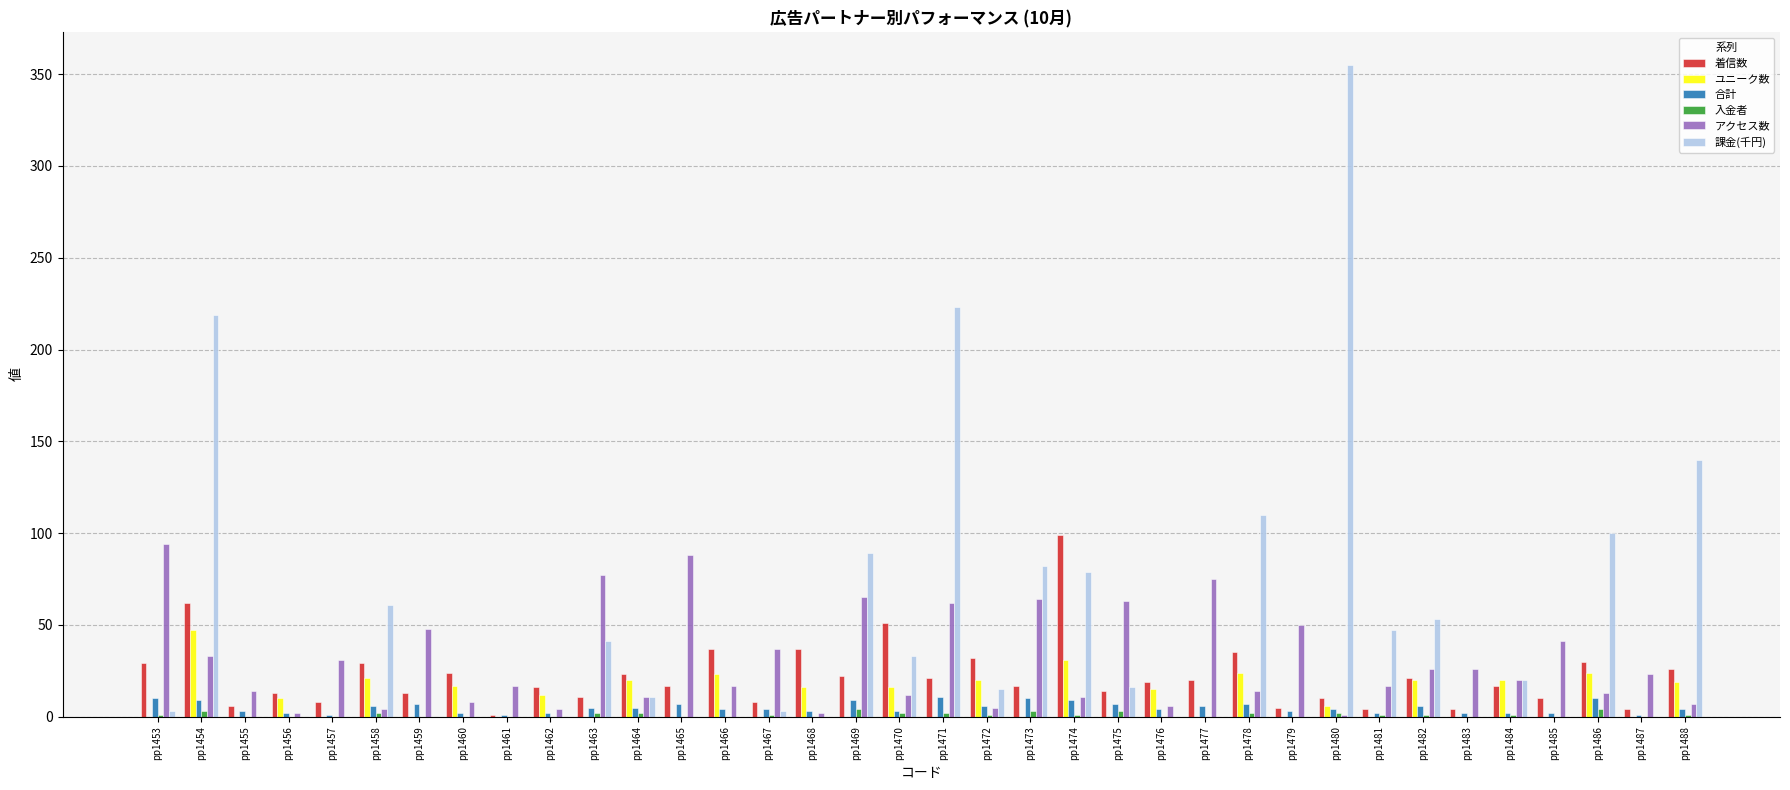

At which label does 課金(千円) first exceed 11?

pp1454